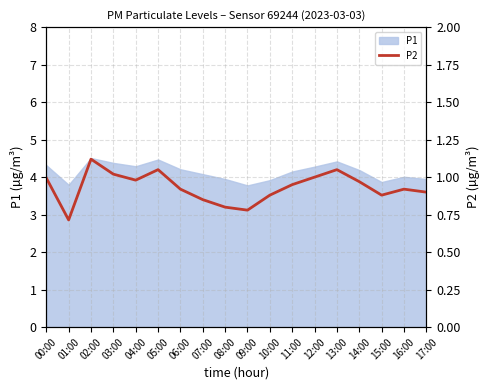

Reading left to right, extract all data points from this chart.

00:00=1.0	01:00=0.7	02:00=1.1	03:00=1.0	04:00=1.0	05:00=1.1	06:00=0.9	07:00=0.8	08:00=0.8	09:00=0.8	10:00=0.9	11:00=0.9	12:00=1.0	13:00=1.1	14:00=1.0	15:00=0.9	16:00=0.9	17:00=0.9